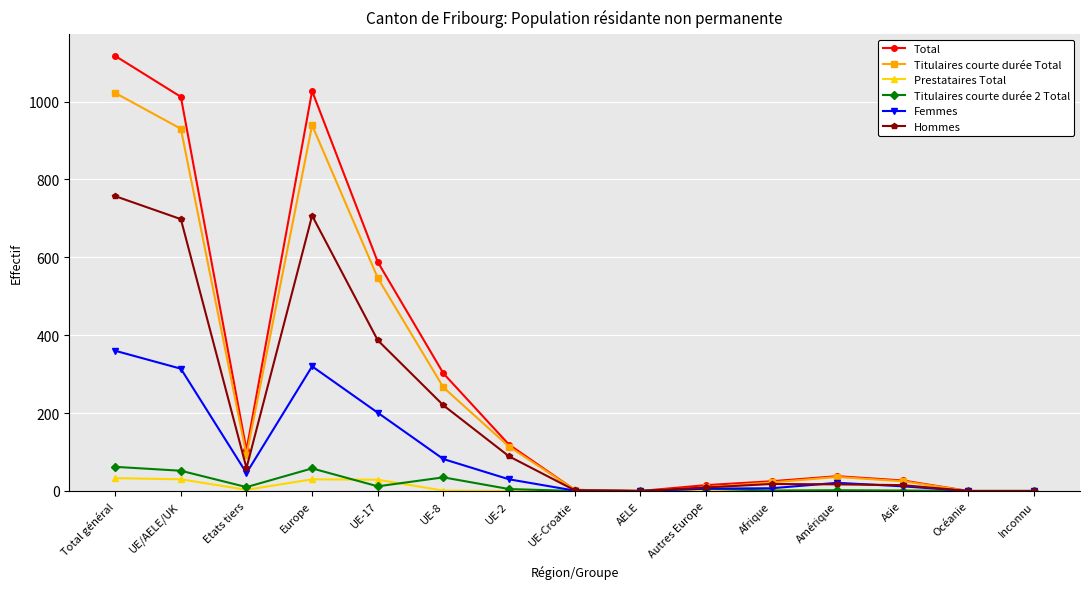

What is the highest value of the Femmes series?

360